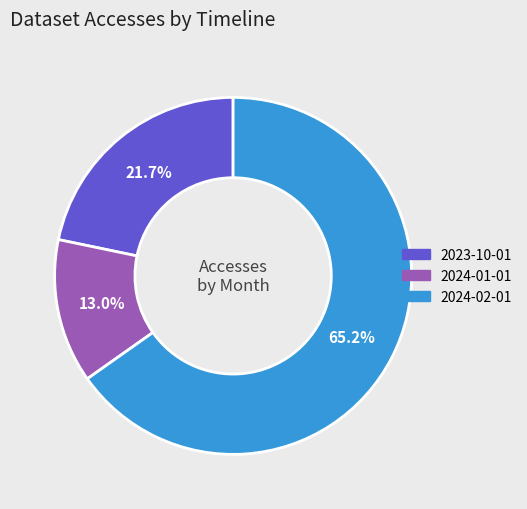

Is there any slice that represents more than half of the pie?

Yes